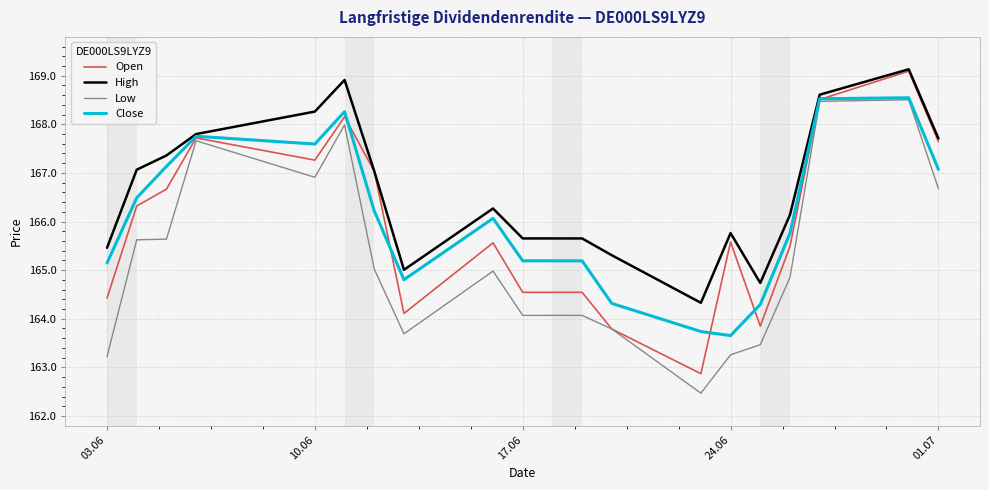

Which series has the largest total across all categories?

High